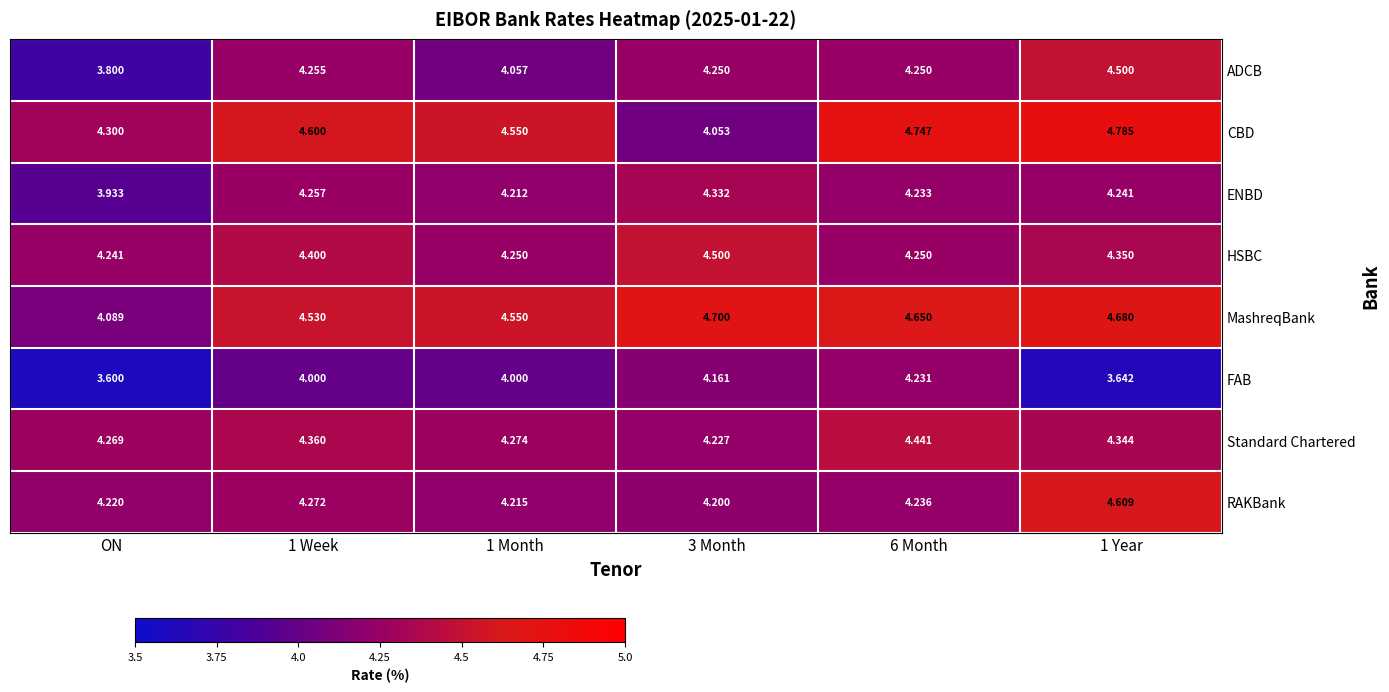

What is the maximum value shown in the chart?

4.8